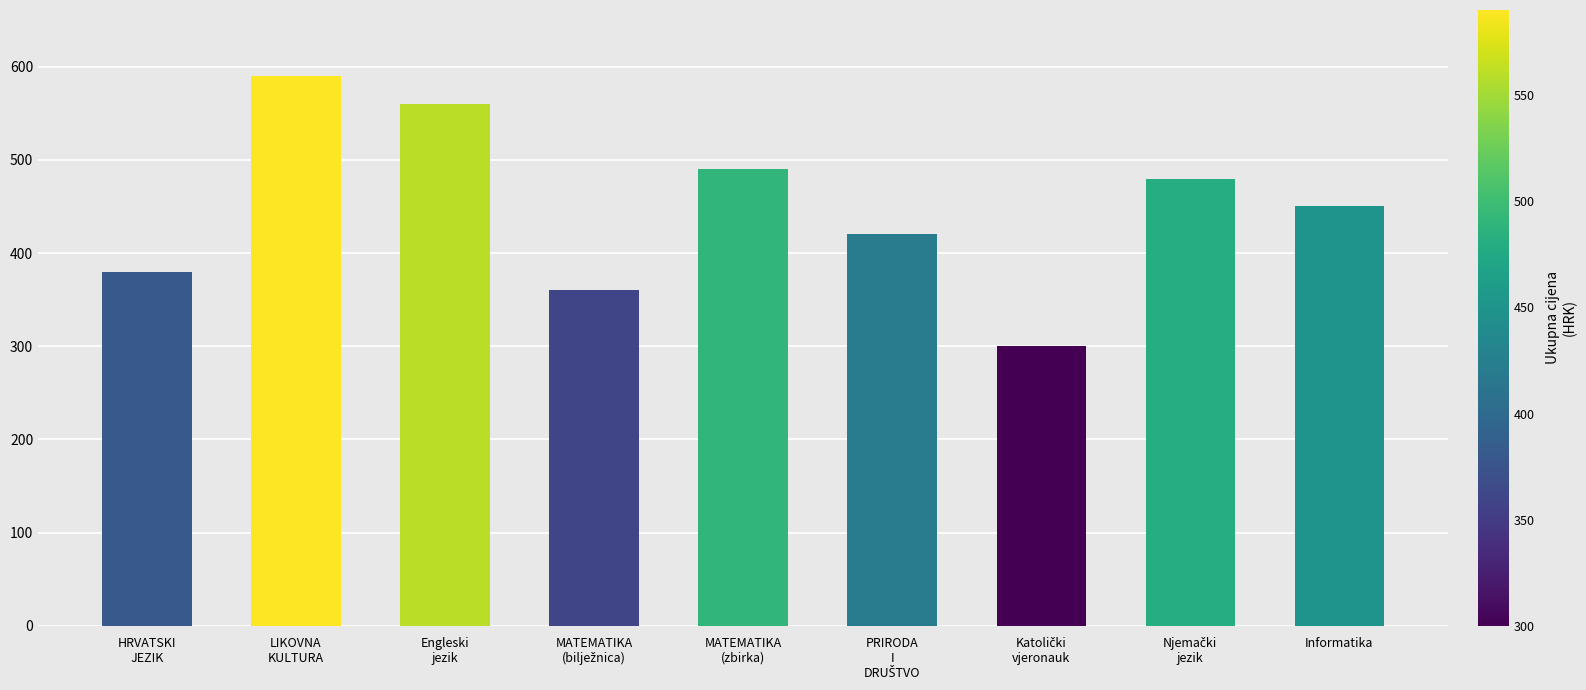

Read the value at Informatika.

450